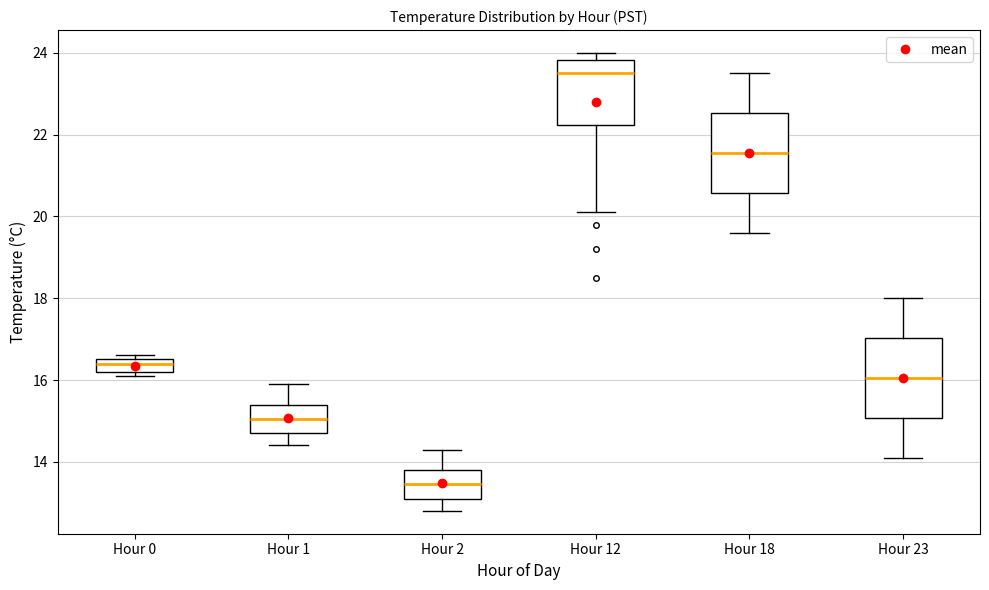

Reading left to right, transcribe this box plot: for each box, give where its median line is, the range the box spans, and where its two whiskers end, as read against the y-axis. The values are not printed on the chart, so give them approximately, as read against the axis.

Hour 0: median 16.4, box 16.2 to 16.6, whiskers 16.2 (just below the box's lower edge) to 16.6 (just above the box's upper edge)
Hour 1: median 15.0, box 14.8 to 15.4, whiskers 14.4 to 16.0
Hour 2: median 13.4, box 13.2 to 13.8, whiskers 12.8 to 14.4
Hour 12: median 23.6, box 22.2 to 23.8, whiskers 20.2 to 24.0
Hour 18: median 21.6, box 20.6 to 22.6, whiskers 19.6 to 23.6
Hour 23: median 16.0, box 15.0 to 17.0, whiskers 14.2 to 18.0